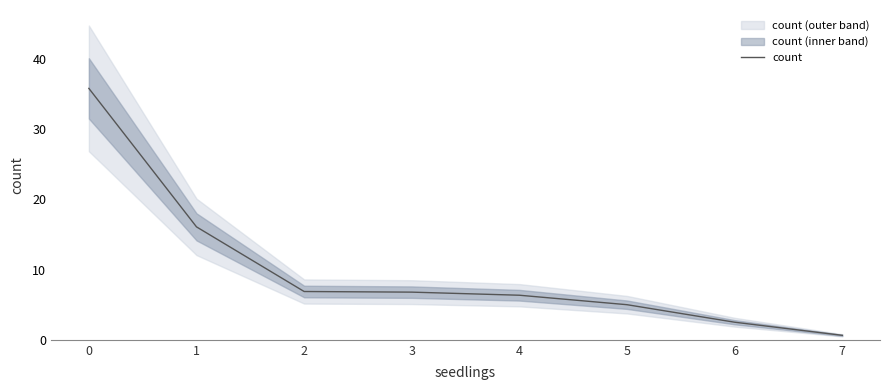

Does the chart have visible grid lines?

No